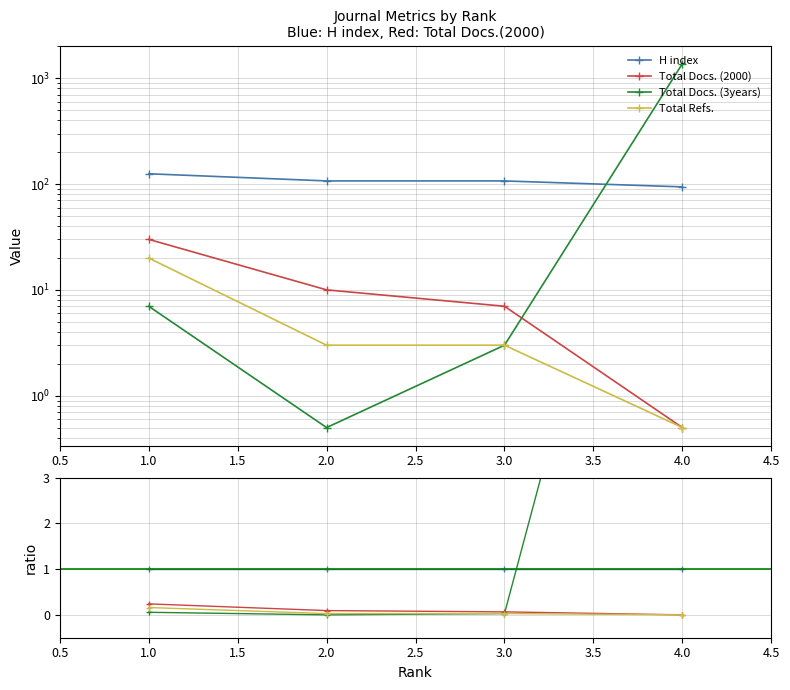

What are all the series names shown in the legend?

H index, Total Docs. (2000), Total Docs. (3years), Total Refs.